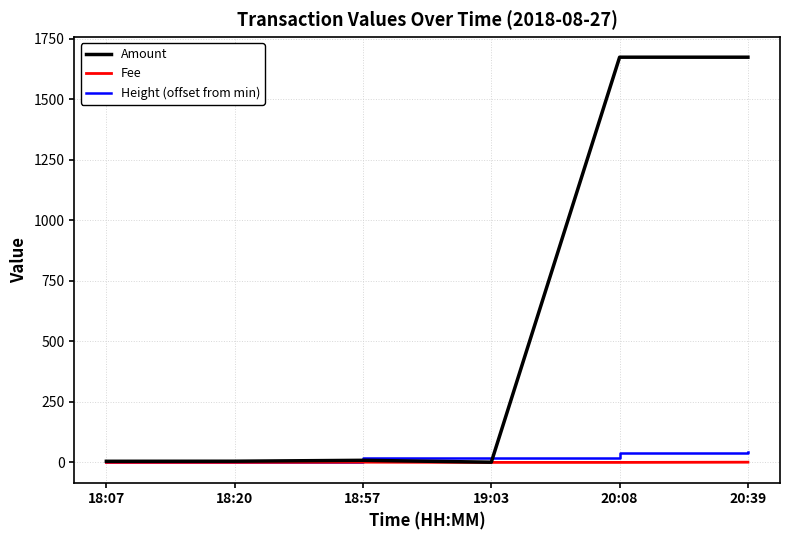

Which series has the largest total across all categories?

Amount